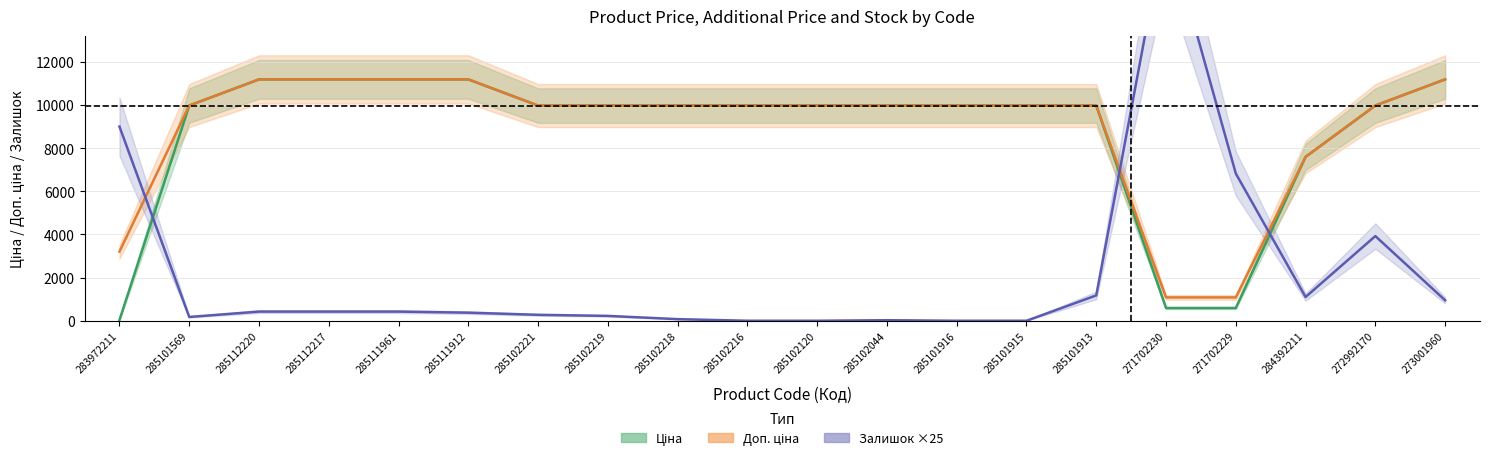

Is it true that Залишок ×25 equals 6.4 at 285102044?

False